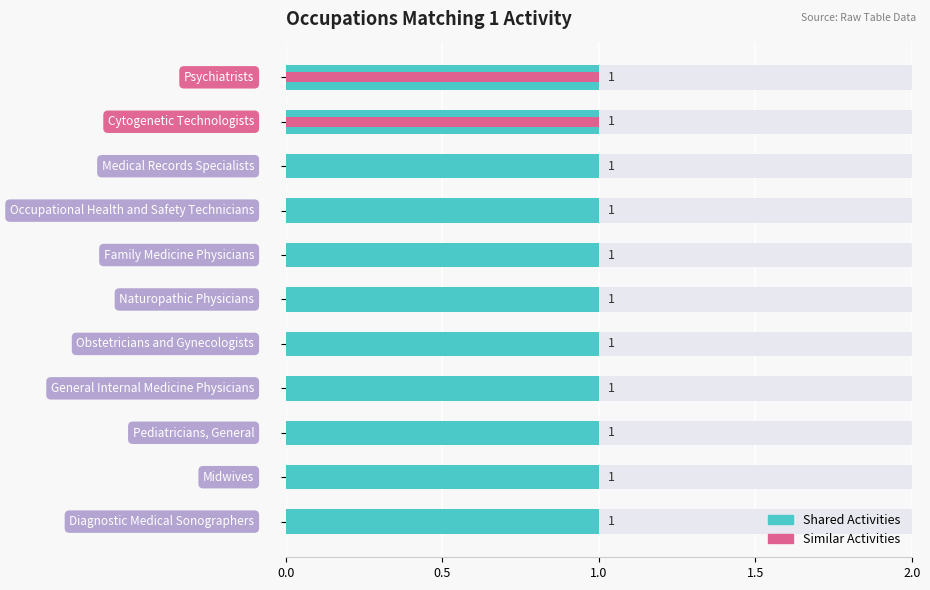

Rank the series by their maximum value, from highest to lowest.

Similar Activities, Shared Activities